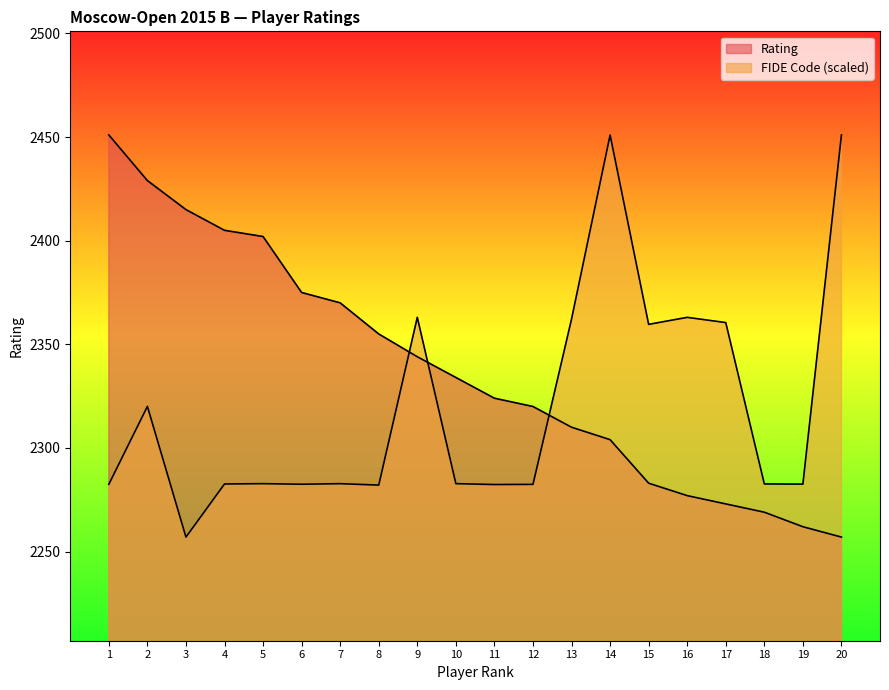

How many data points in Rating are above 2334?

9